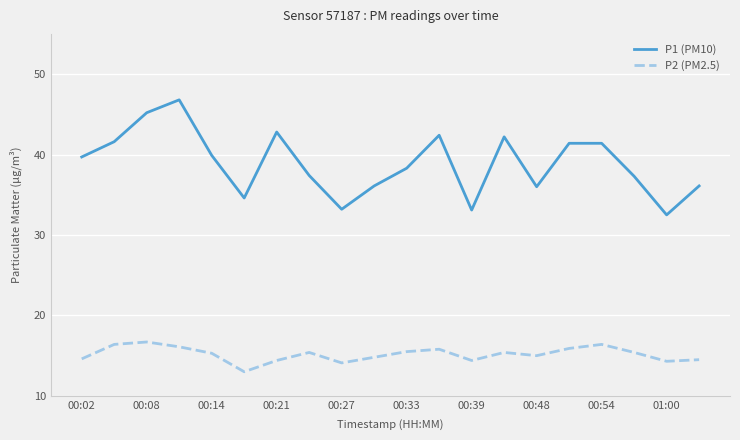

What are all the series names shown in the legend?

P1 (PM10), P2 (PM2.5)